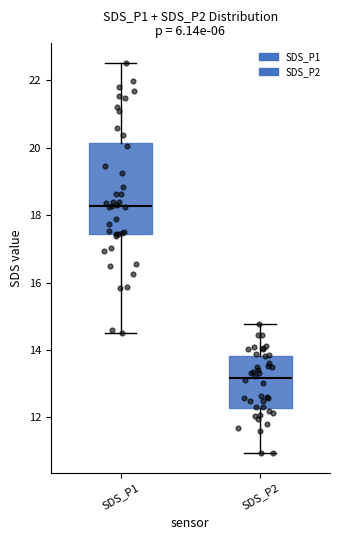

Reading left to right, read every box against the y-axis: the position of its median line, the range the box covers, and the ends of its whiskers. The values are not printed on the chart, so give them approximately, as read against the axis.

SDS_P1: median 18.2, box 17.4 to 20.2, whiskers 14.6 to 22.6
SDS_P2: median 13.2, box 12.2 to 13.8, whiskers 11.0 to 14.8